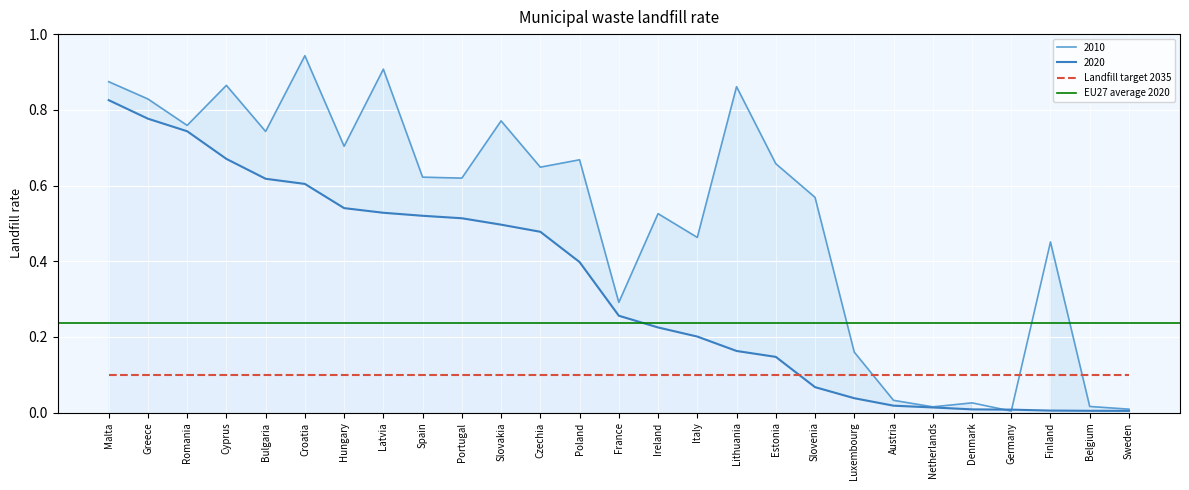

True or false: 2020 has a value of 0.7 at Spain.

False